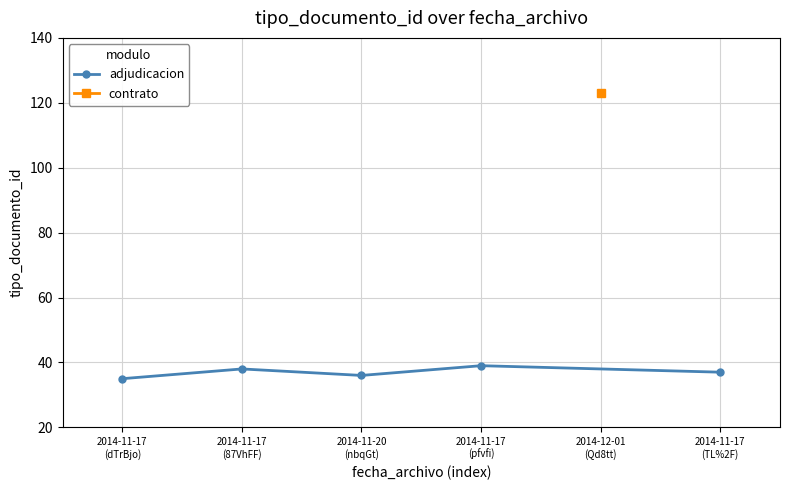

What is the value of the adjudicacion point at the 4th from the left?

39